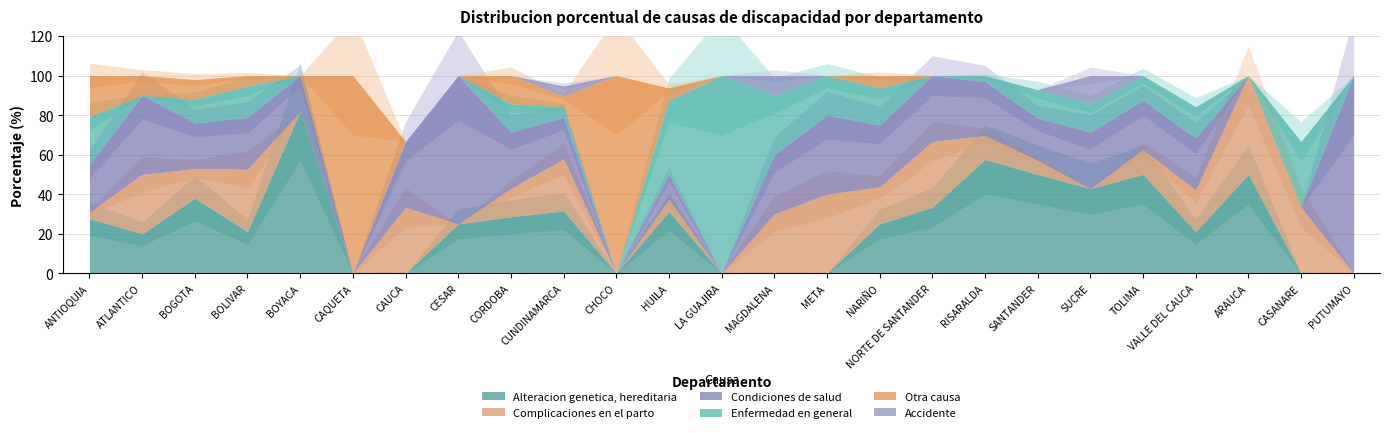

How many times do Condiciones de salud and Complicaciones en el parto cross each other?

5